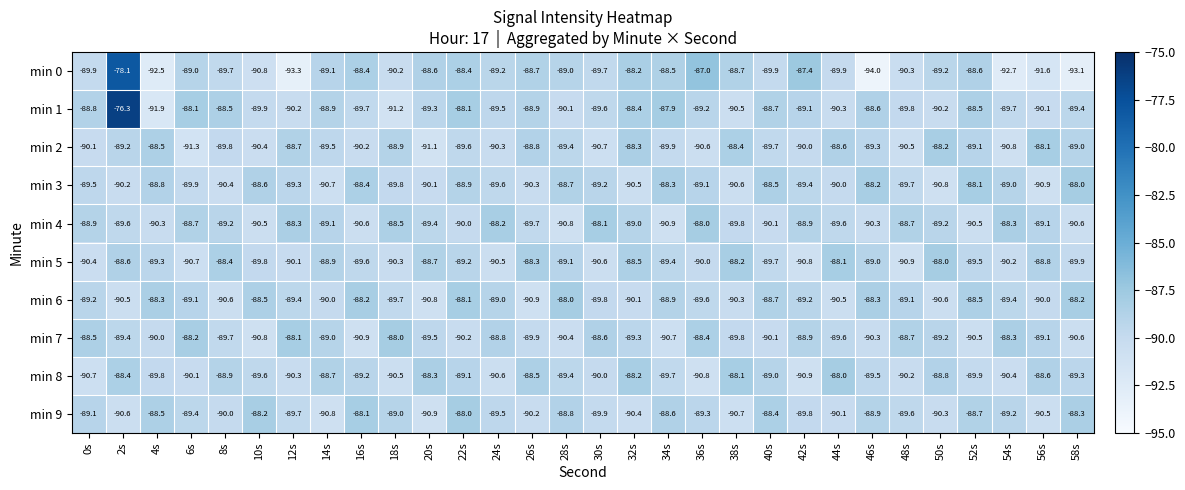

At how many categories does at least one series exceed -78?

1